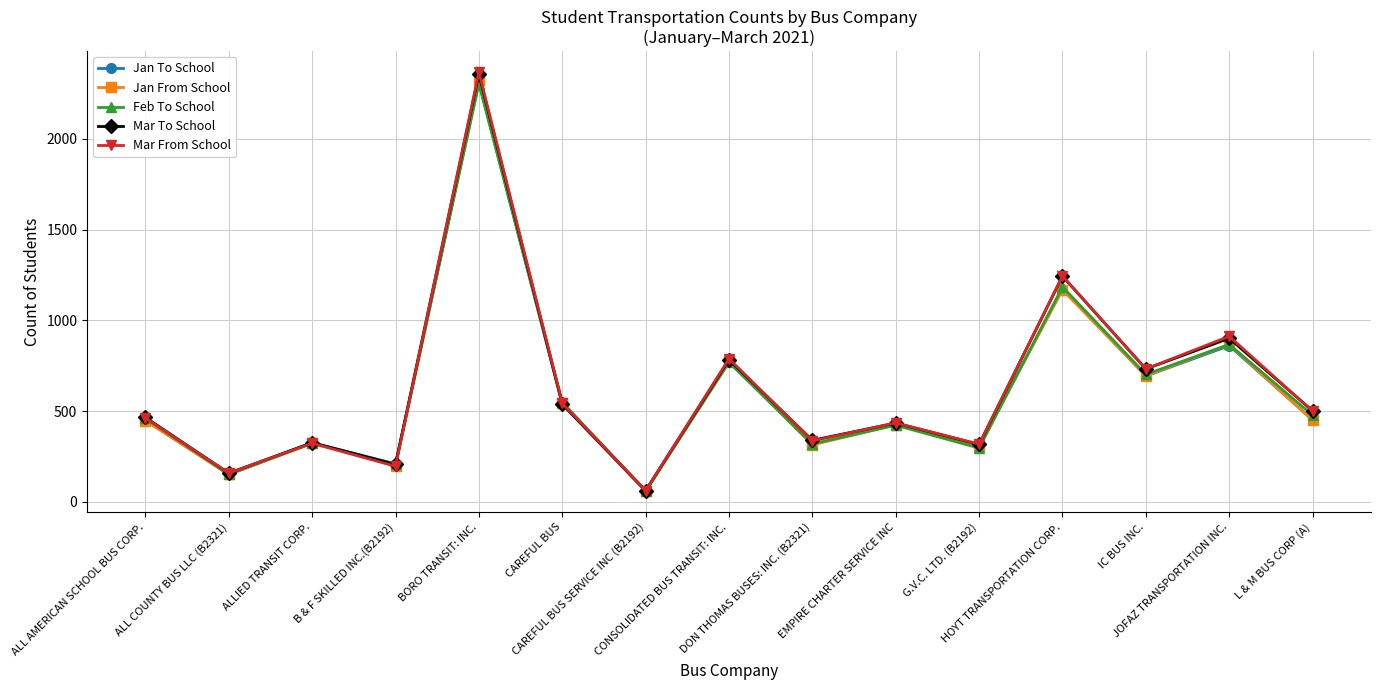

The Feb To School series shows 594 at JOFAZ TRANSPORTATION INC.. True or false?

False